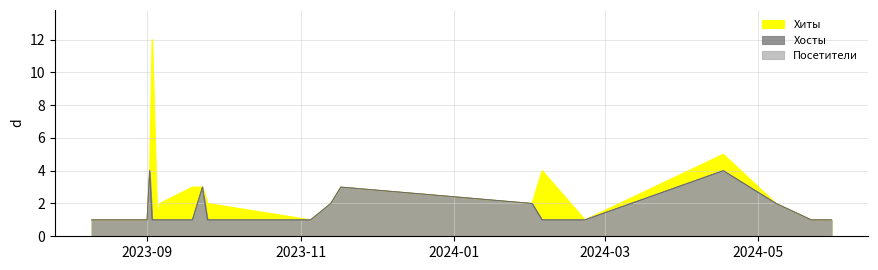

Is the value of Посетители at 2023-08-30 greater than the value of Хиты at 2024-02-22?

No